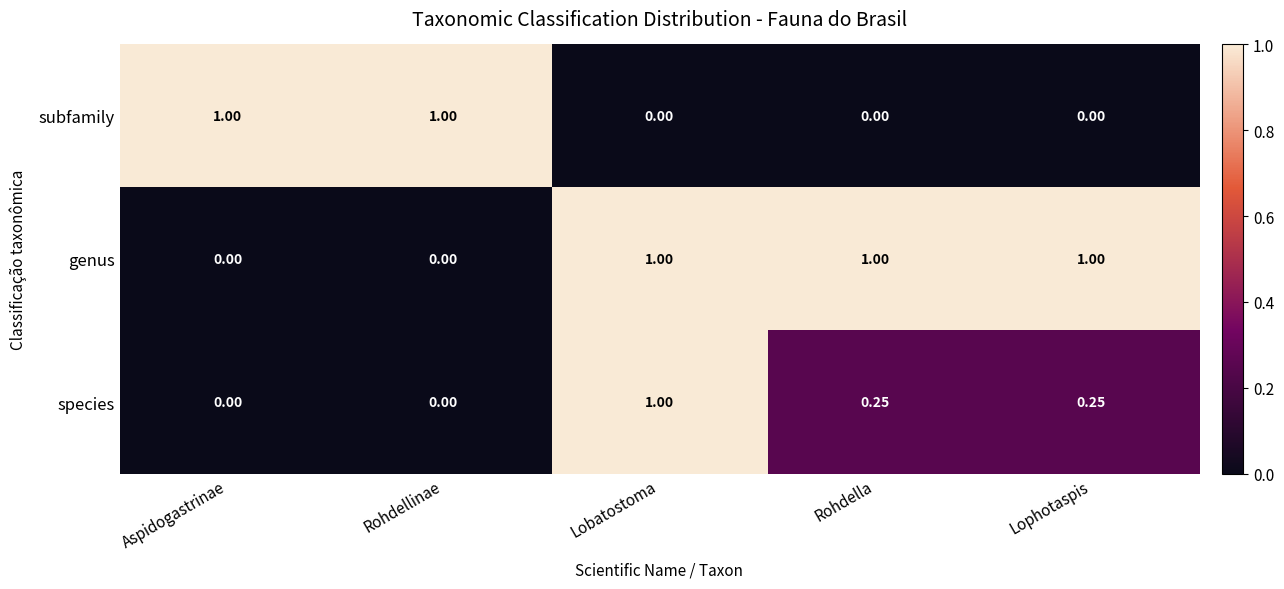

How many distinct data groups are displayed?

3